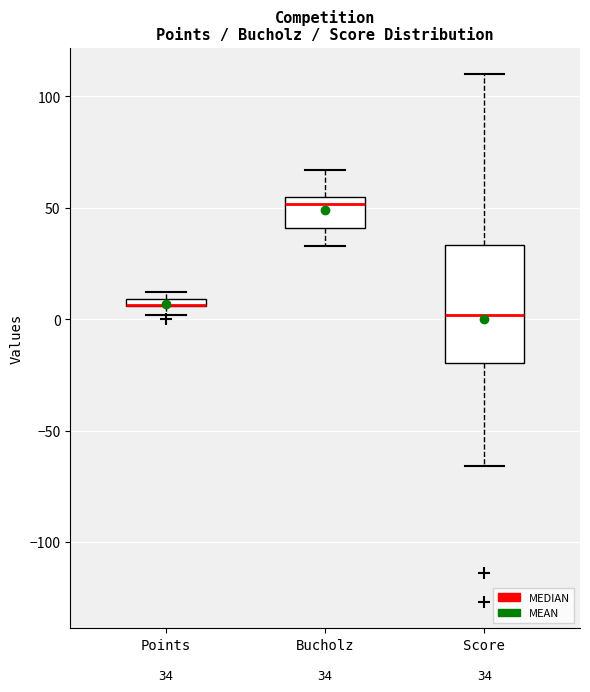

Comparing the boxes themselves (not the whiskers), which one is the tallest?

Score